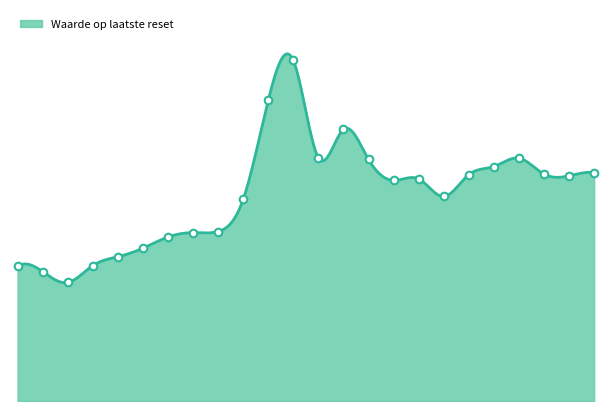

What is the change in value from 2025-04-02 to 2025-04-10?

+5.4